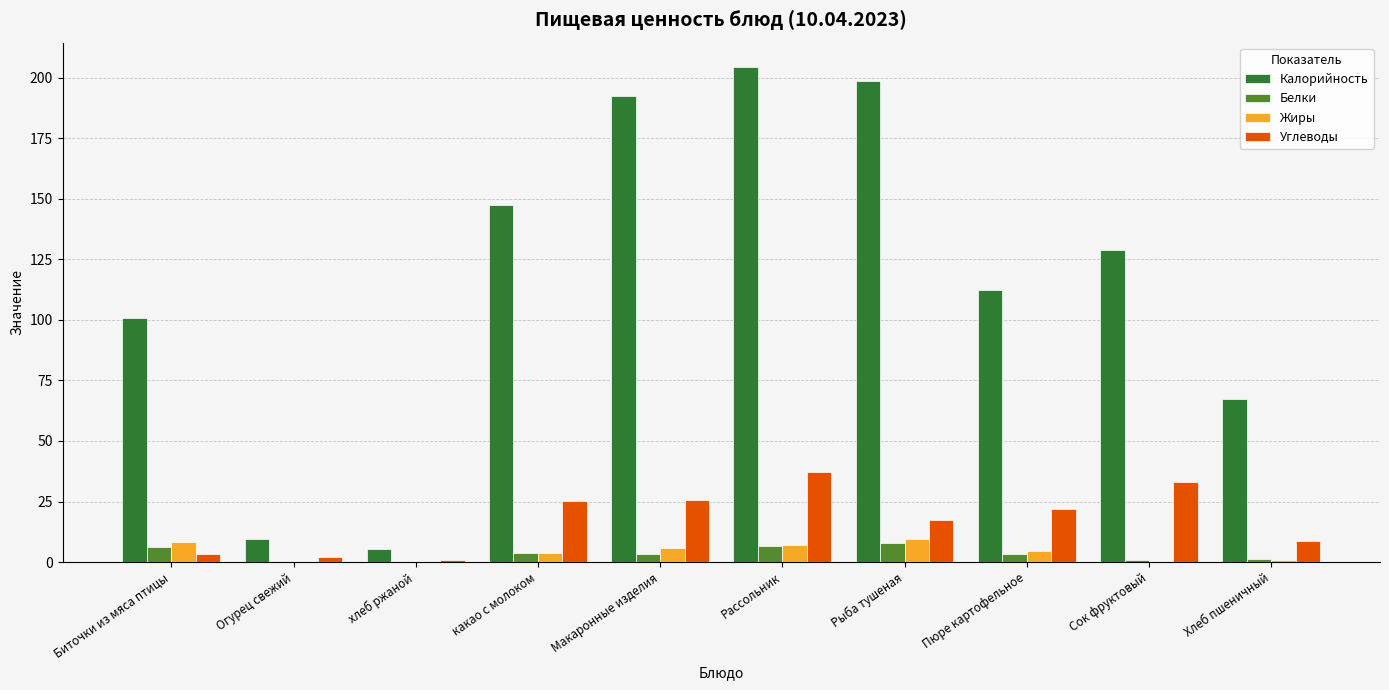

True or false: Углеводы has a value of 13.4 at Сок фруктовый.

False